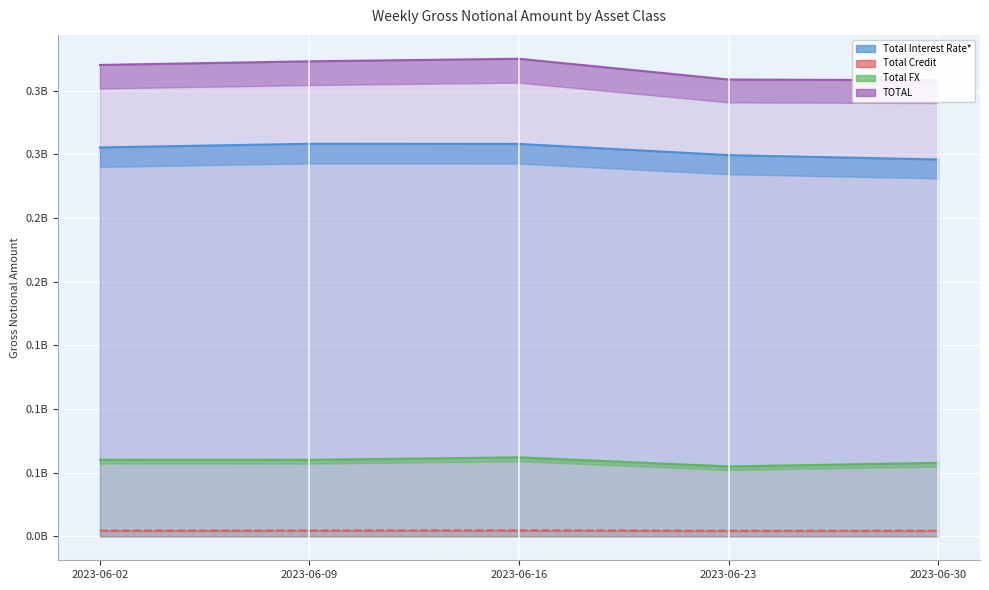

What is the sum of all Total FX values?

295227665